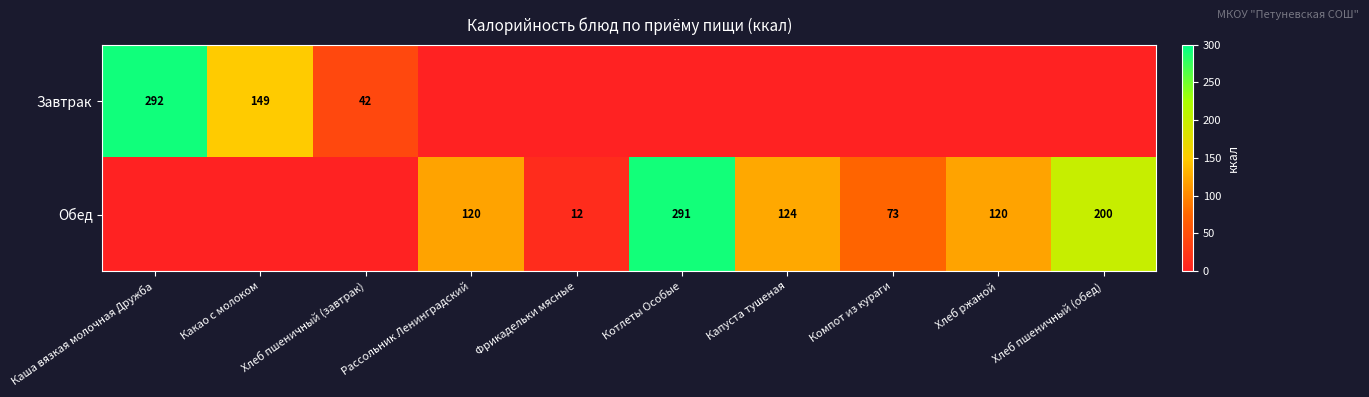

The value of Обед at Компот из кураги is 73. True or false?

True